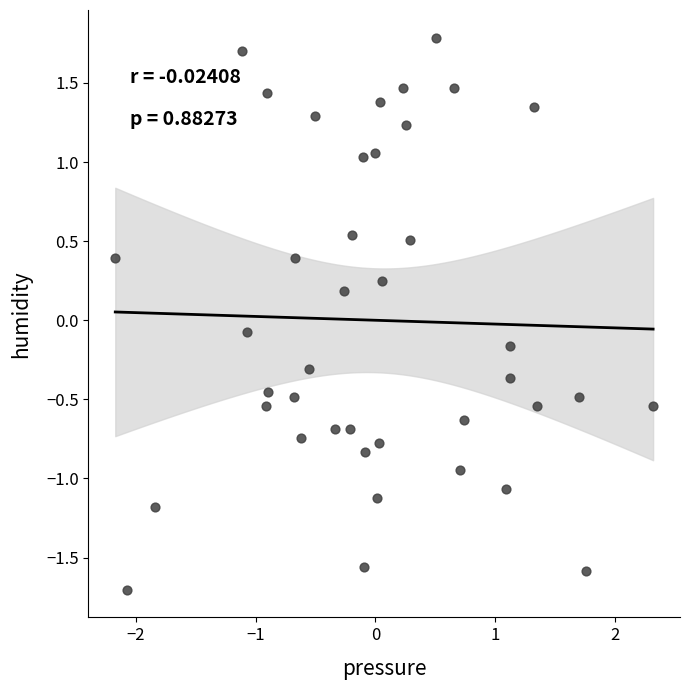

What is the range of X values (max minus min)?

4.5